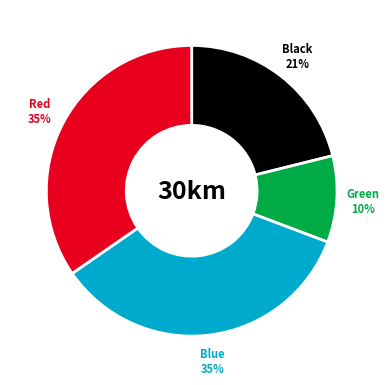

Is there any slice that represents more than half of the pie?

No